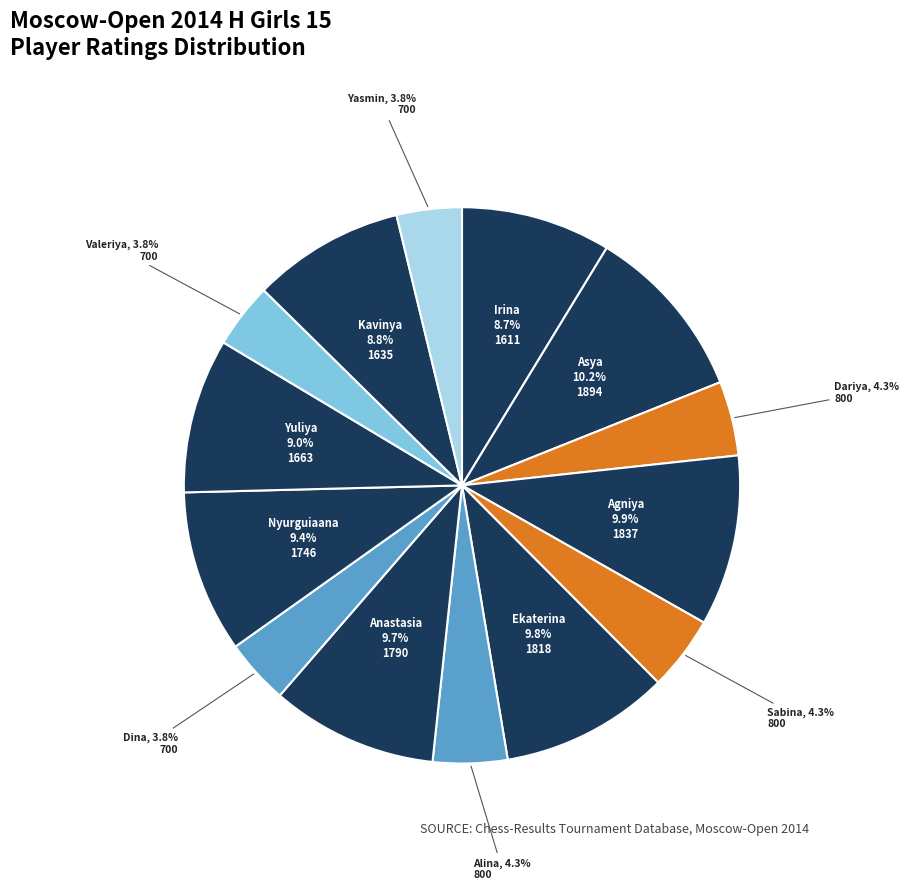

To the nearest percent, what is the average slice percentage?

7%